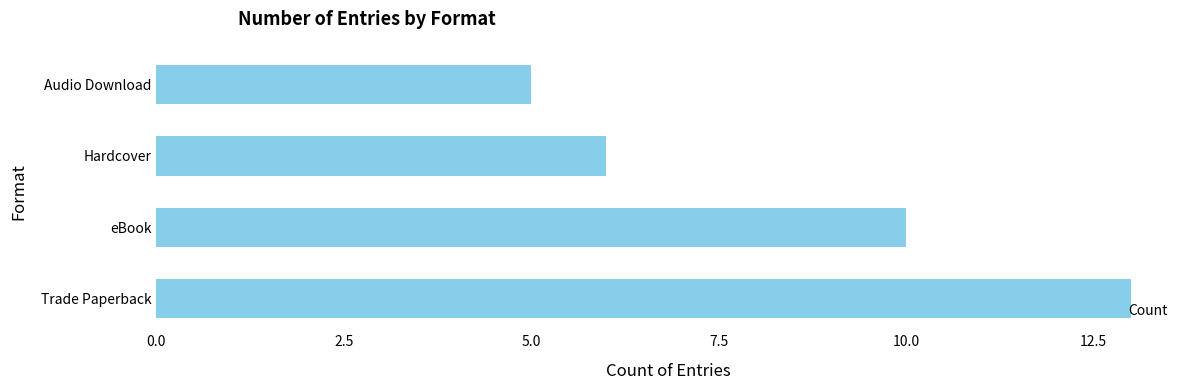

Rank the categories by value from highest to lowest.

Trade Paperback, eBook, Hardcover, Audio Download